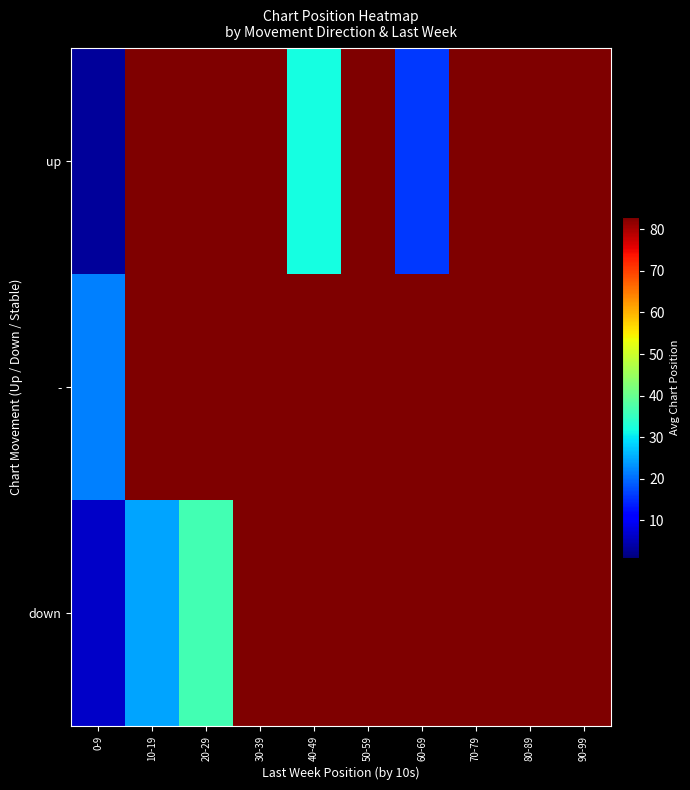

At which category does the chart reach its peak across all series?

10-19